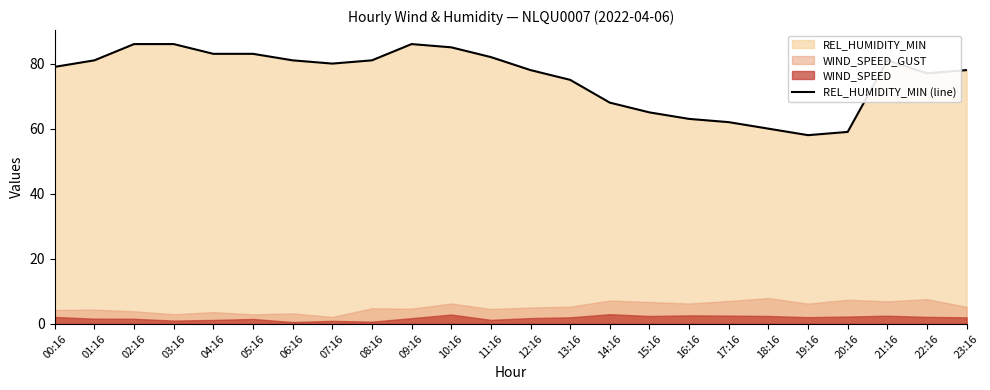

What is the label of the 16th point from the left?

15:16